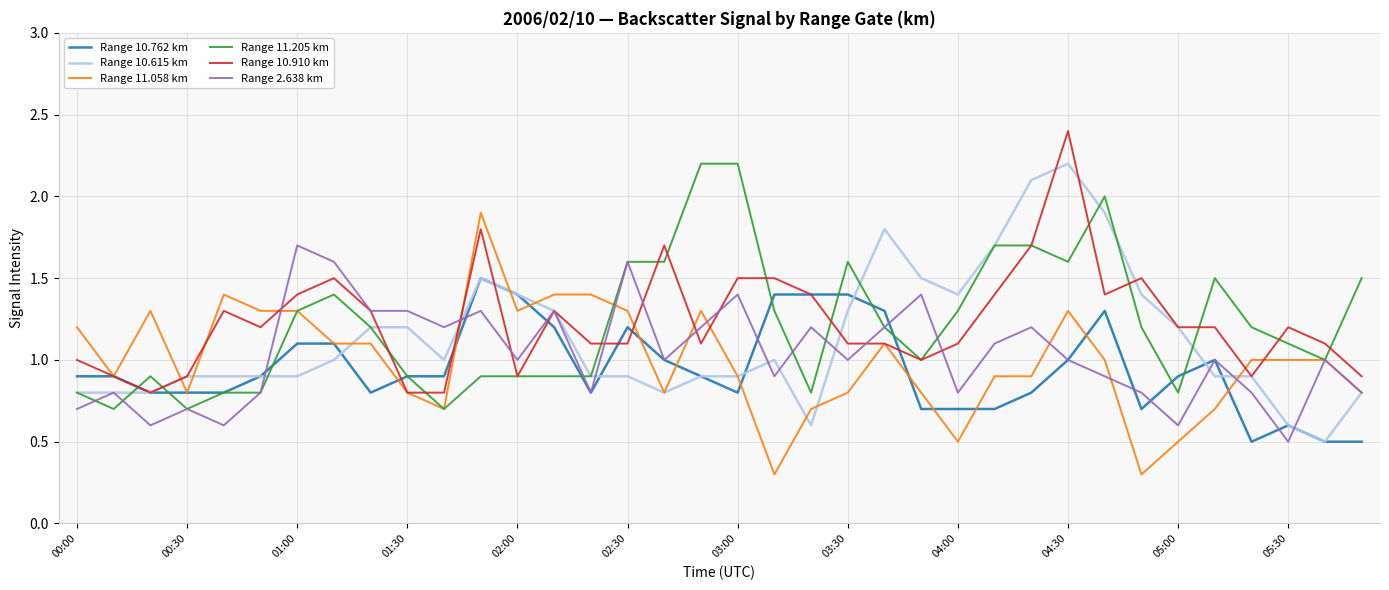

What is the smallest value displayed?

0.3